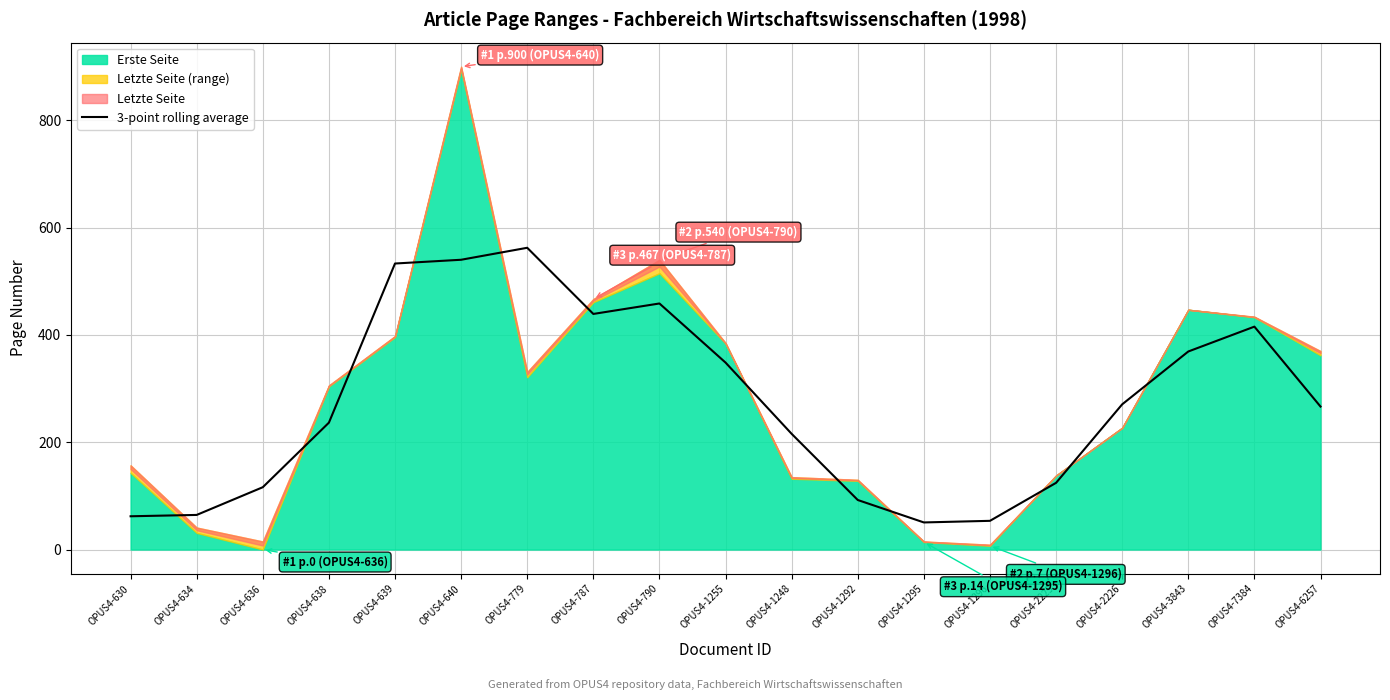

What is the maximum value for 3-point rolling average?

562.5